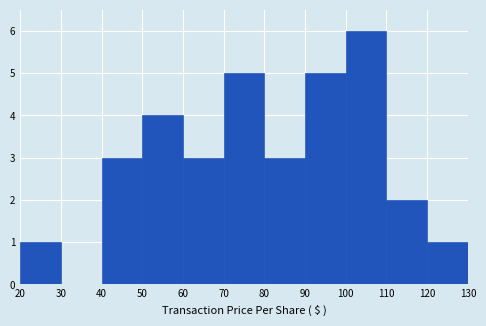

What is the height of the bar covering 70 to 80 on the x-axis? The values are not printed on the chart, so give them approximately, as read against the axis.

5